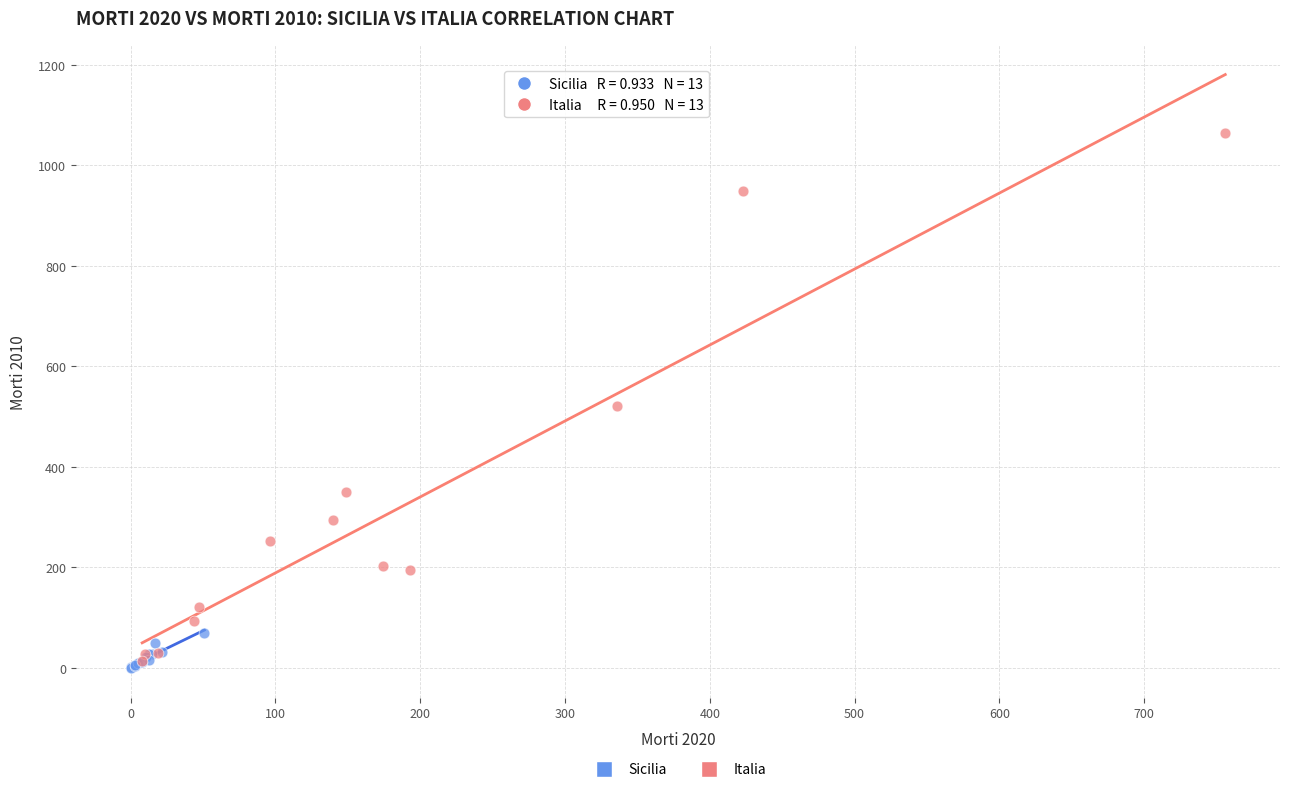

What are all the series names shown in the legend?

Sicilia, Italia